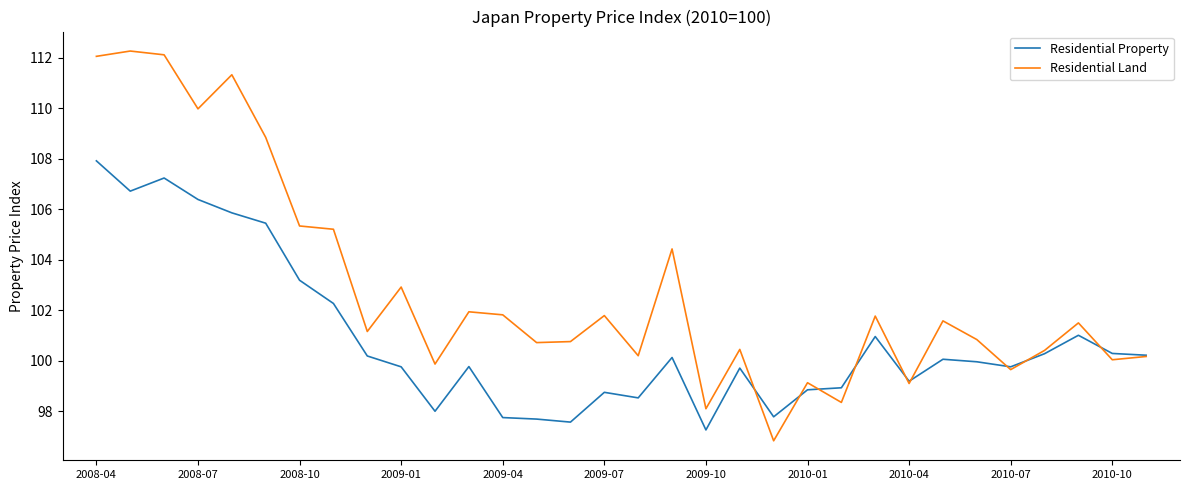

What are all the series names shown in the legend?

Residential Property, Residential Land